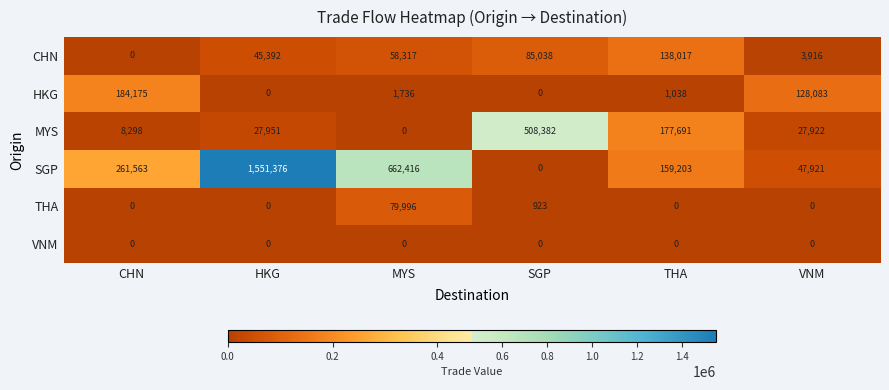

Which category has the highest value in the SGP series?

HKG